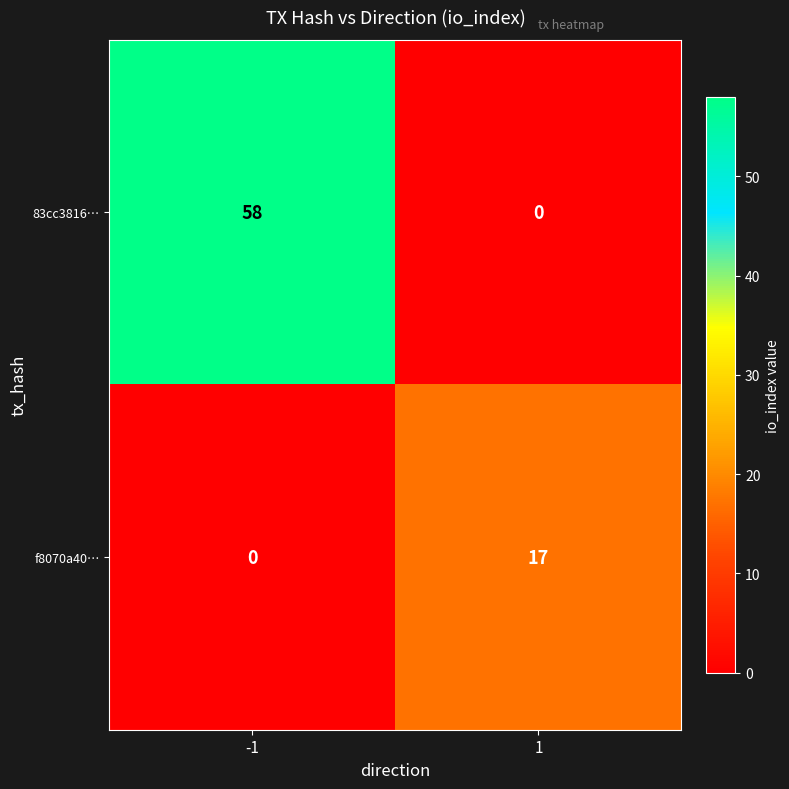

What is the greatest value displayed?

58